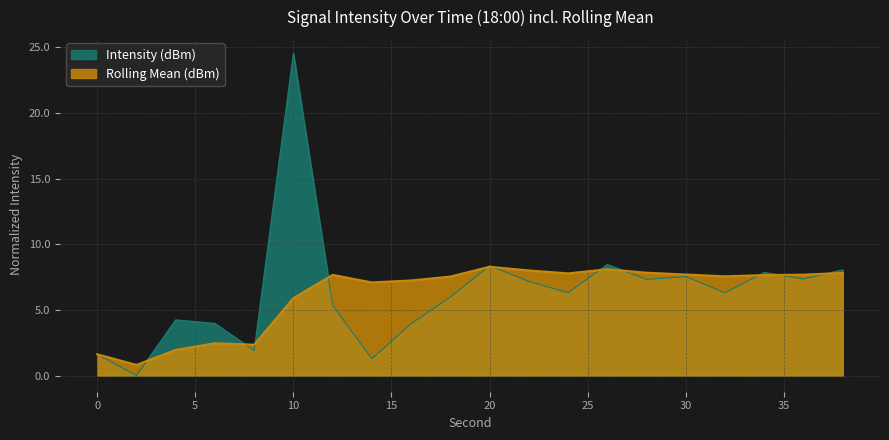

List the labels in order of Intensity (dBm) value, smallest first.

2, 14, 0, 8, 16, 6, 4, 12, 18, 32, 24, 22, 28, 36, 30, 34, 38, 20, 26, 10